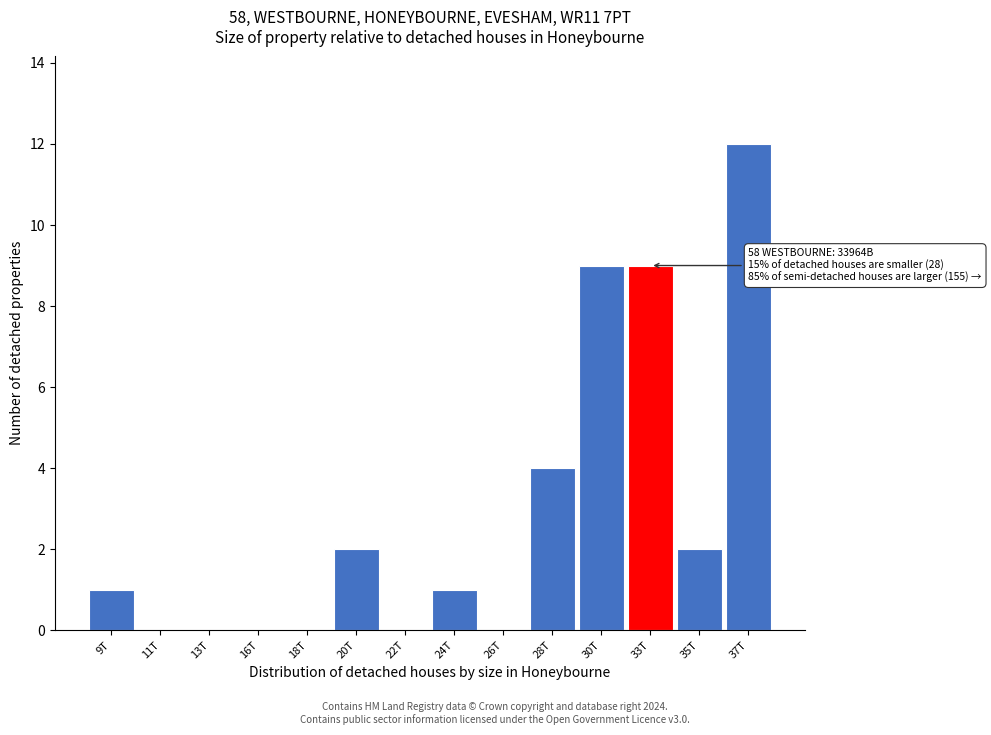

Reading left to right, what are all the values shown in this chart?

9T=1	11T=0	13T=0	16T=0	18T=0	20T=2	22T=0	24T=1	26T=0	28T=4	30T=9	33T=9	35T=2	37T=12